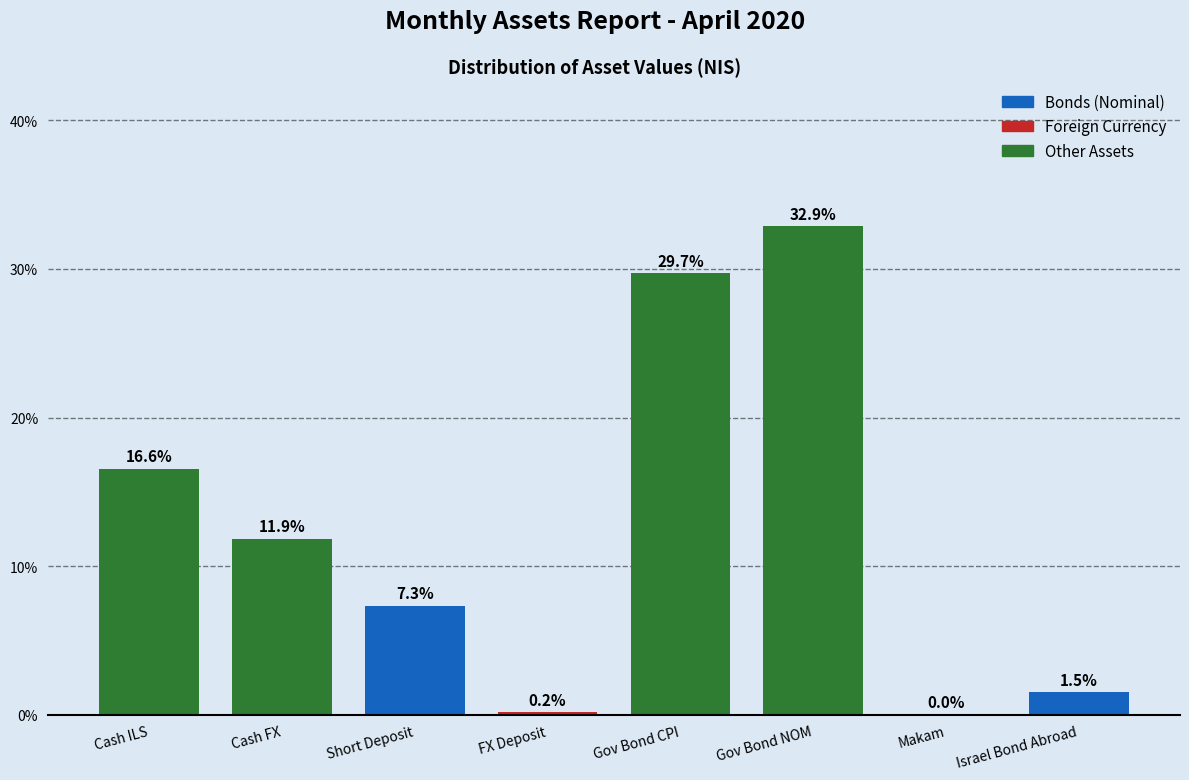

Which has a higher value, Israel Bond Abroad or Cash ILS?

Cash ILS